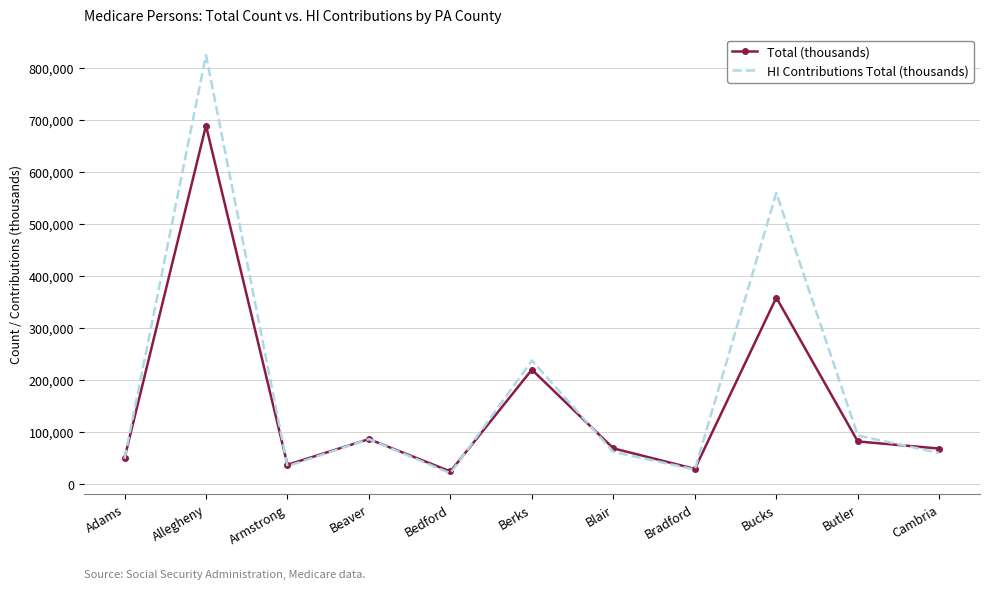

List the series in order of their peak value, lowest first.

Total (thousands), HI Contributions Total (thousands)